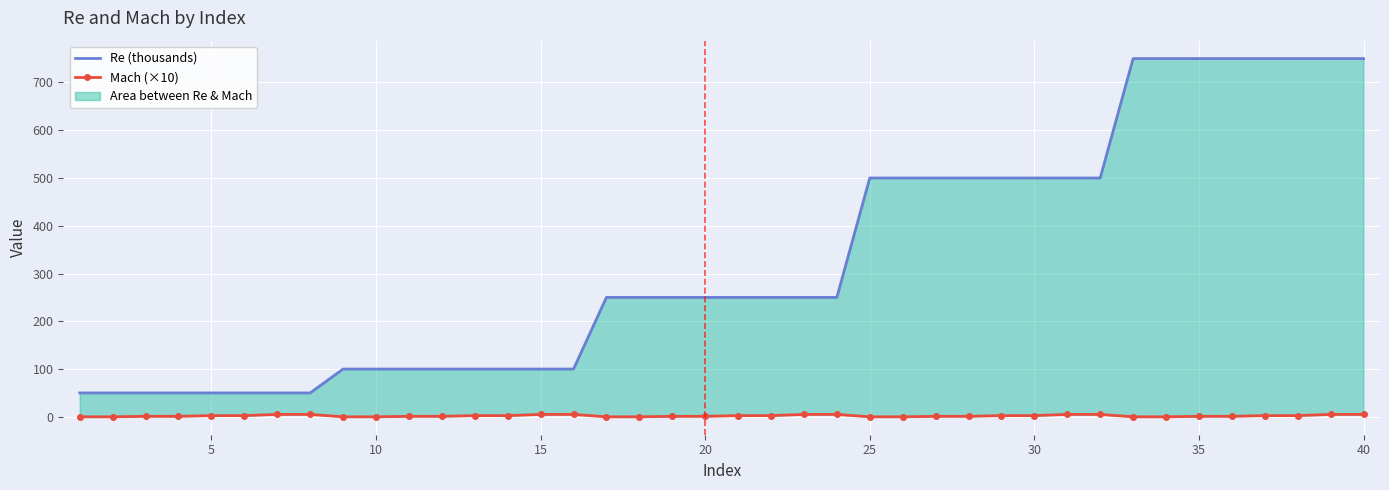

Is the value of Mach (×10) at 12 greater than the value of Re (thousands) at 28?

No